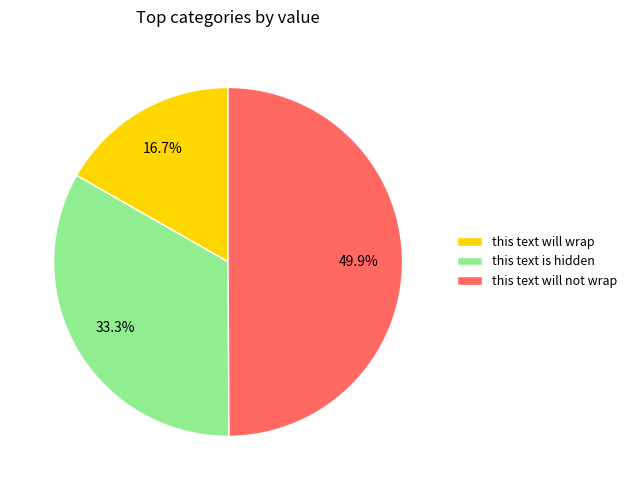

To the nearest percent, what is the difference between the largest and smallest slice percentages?

33%